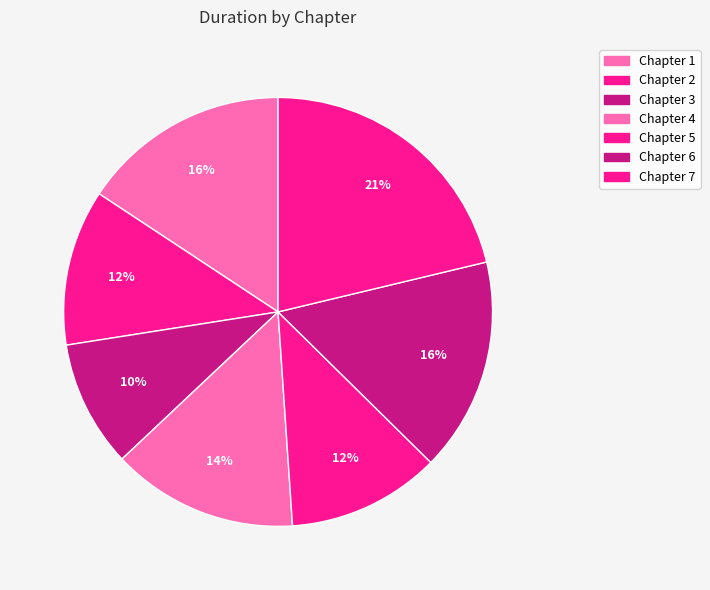

Which category has the biggest portion of the pie?

Chapter 7